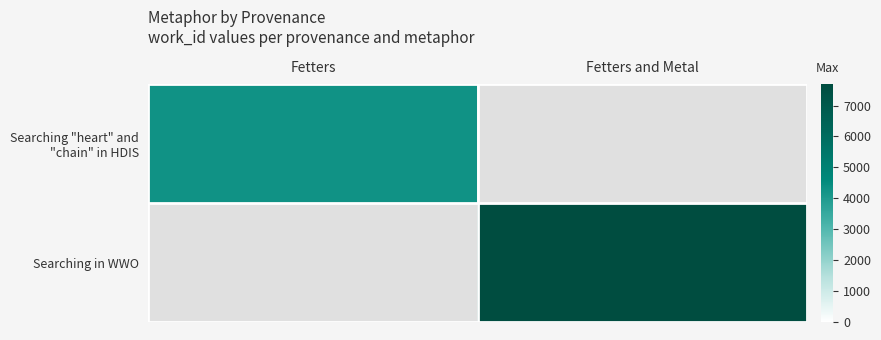

Rank the series by their maximum value, from highest to lowest.

Searching "heart" and "chain" in HDIS, Searching in WWO